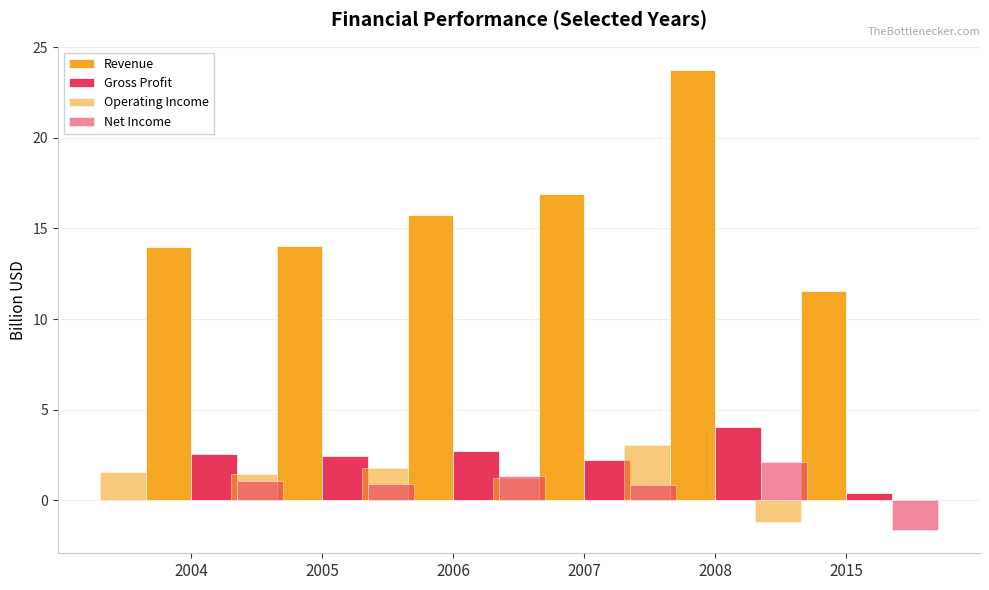

How many negative values does the Net Income series have?

1